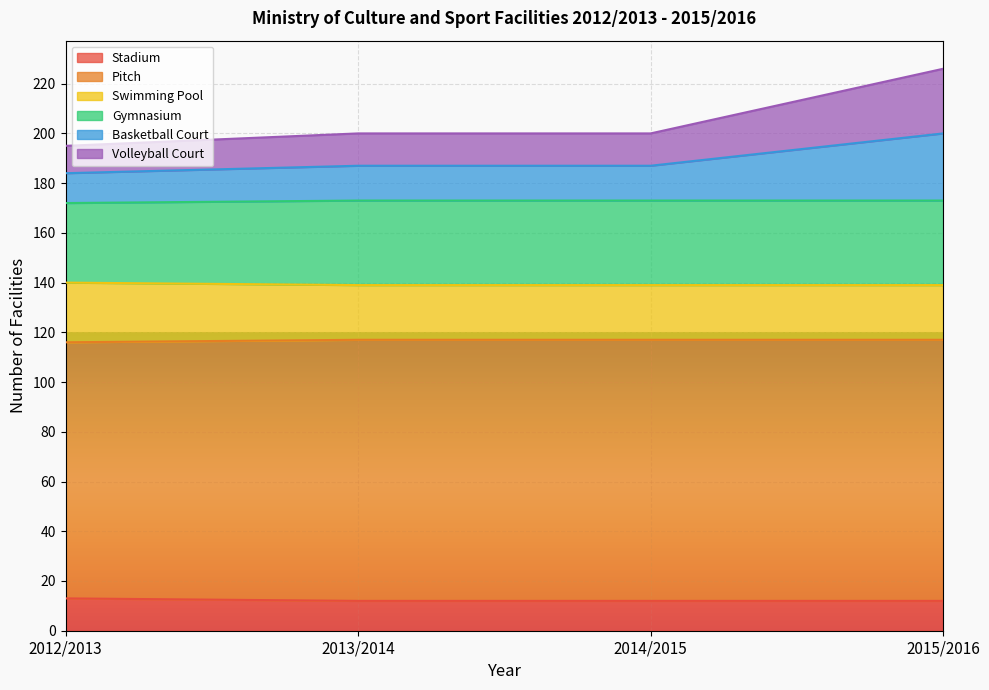

Is it true that Swimming Pool equals 77 at 2014/2015?

False